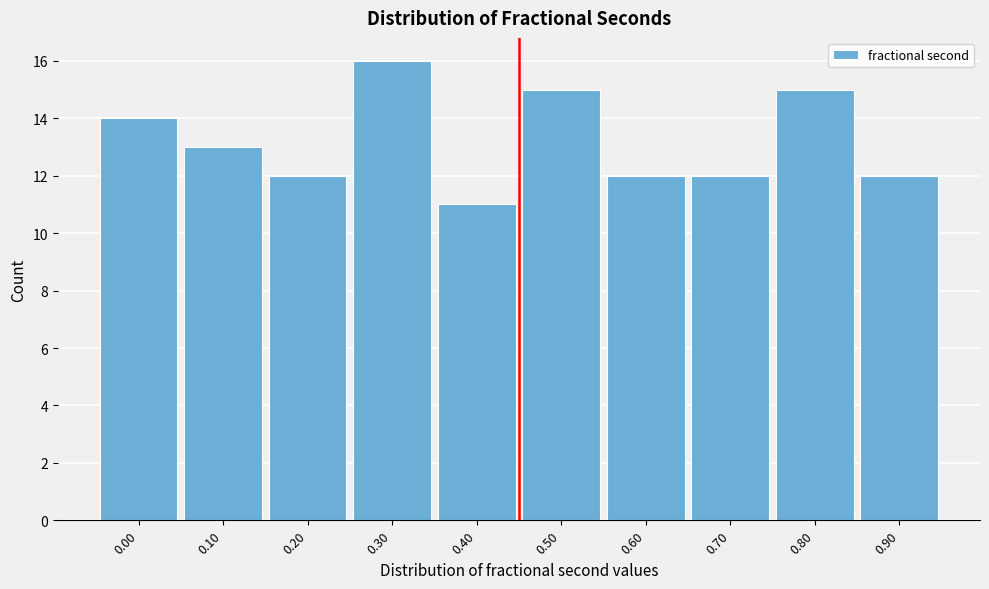

Reading right to left, transcribe all the data shown in this chart.

0.90=12	0.80=15	0.70=12	0.60=12	0.50=15	0.40=11	0.30=16	0.20=12	0.10=13	0.00=14